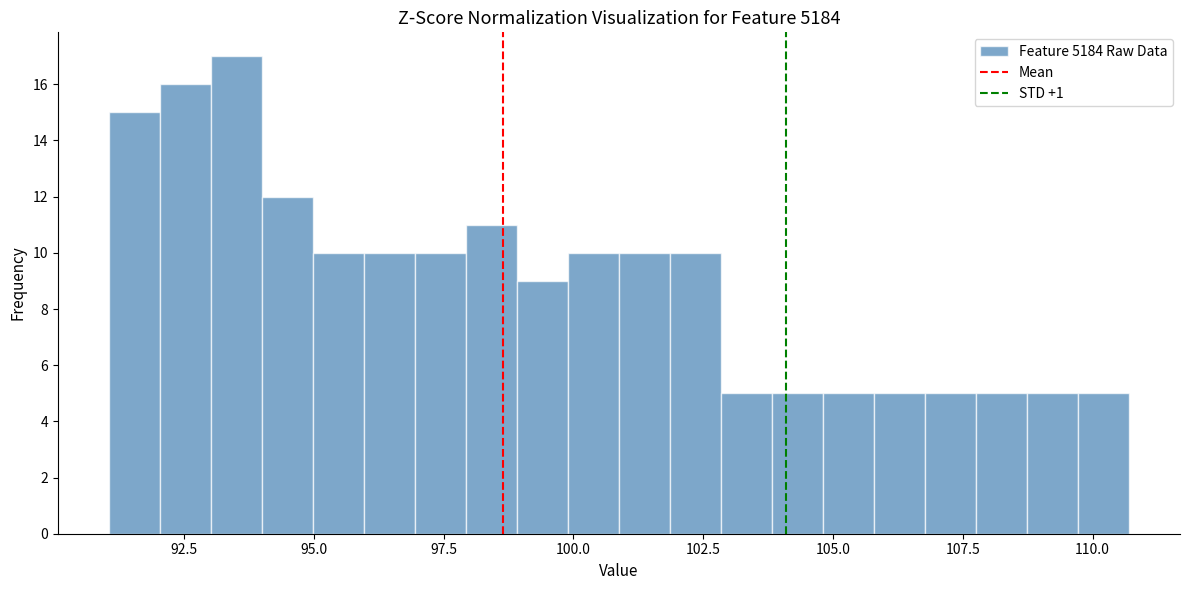

Read against the x-axis, roughly where is the centre of the tallest bar?

93.5